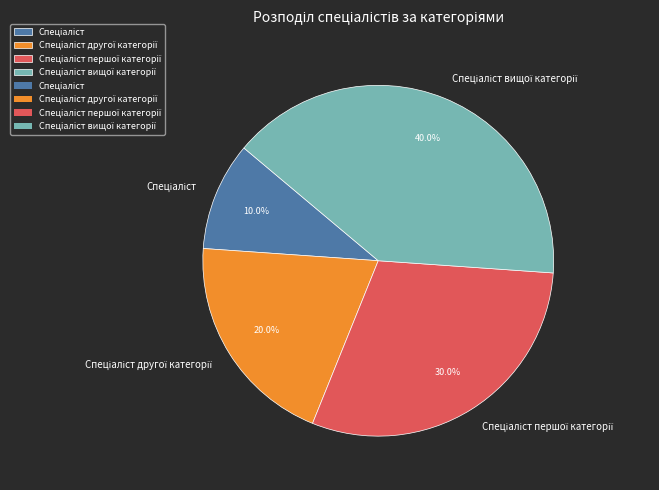

Does any single category account for the majority?

No